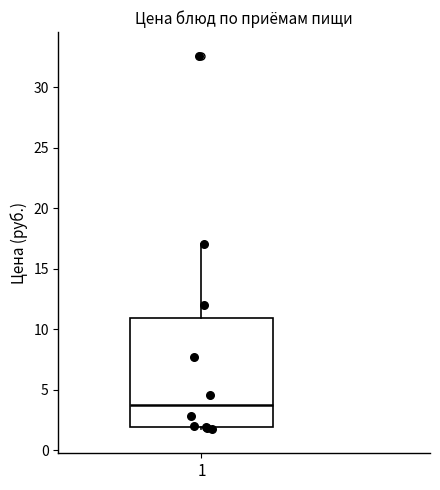

Read this box plot against the y-axis: the position of the median line, the range covered by the box, and the ends of both whiskers. The values are not printed on the chart, so give them approximately, as read against the axis.

median 3.5, box 2.0 to 11.0, whiskers 2.0 (just below the box's lower edge) to 17.0